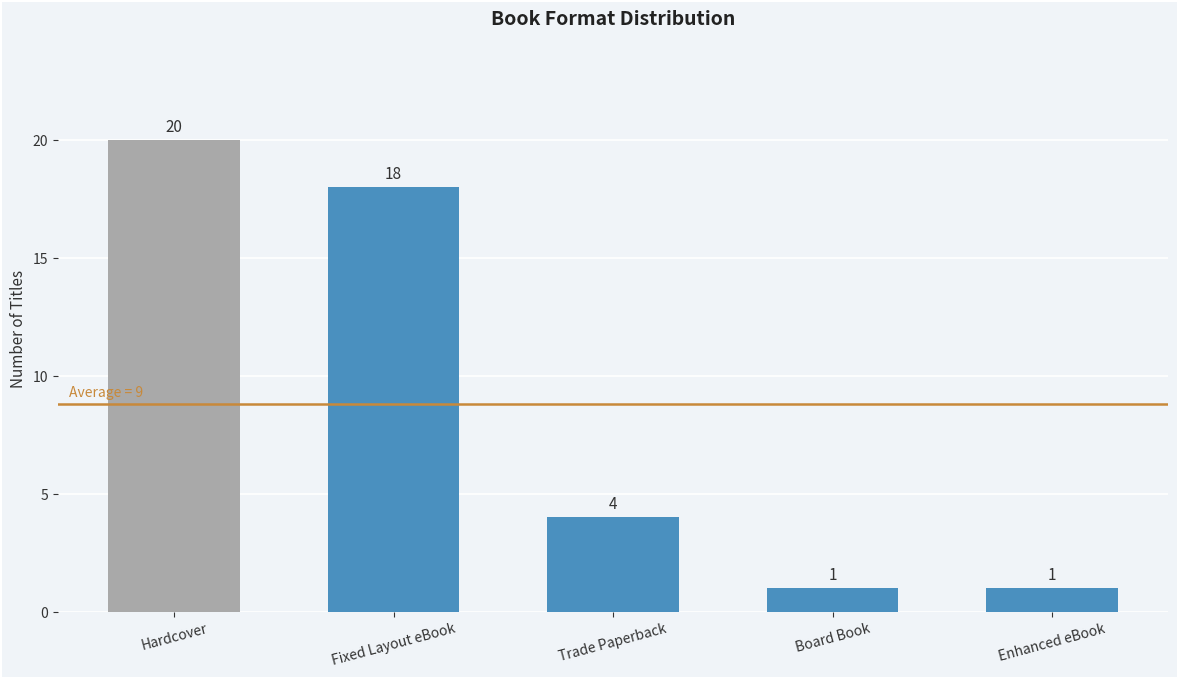

How many categories are shown in the chart?

5